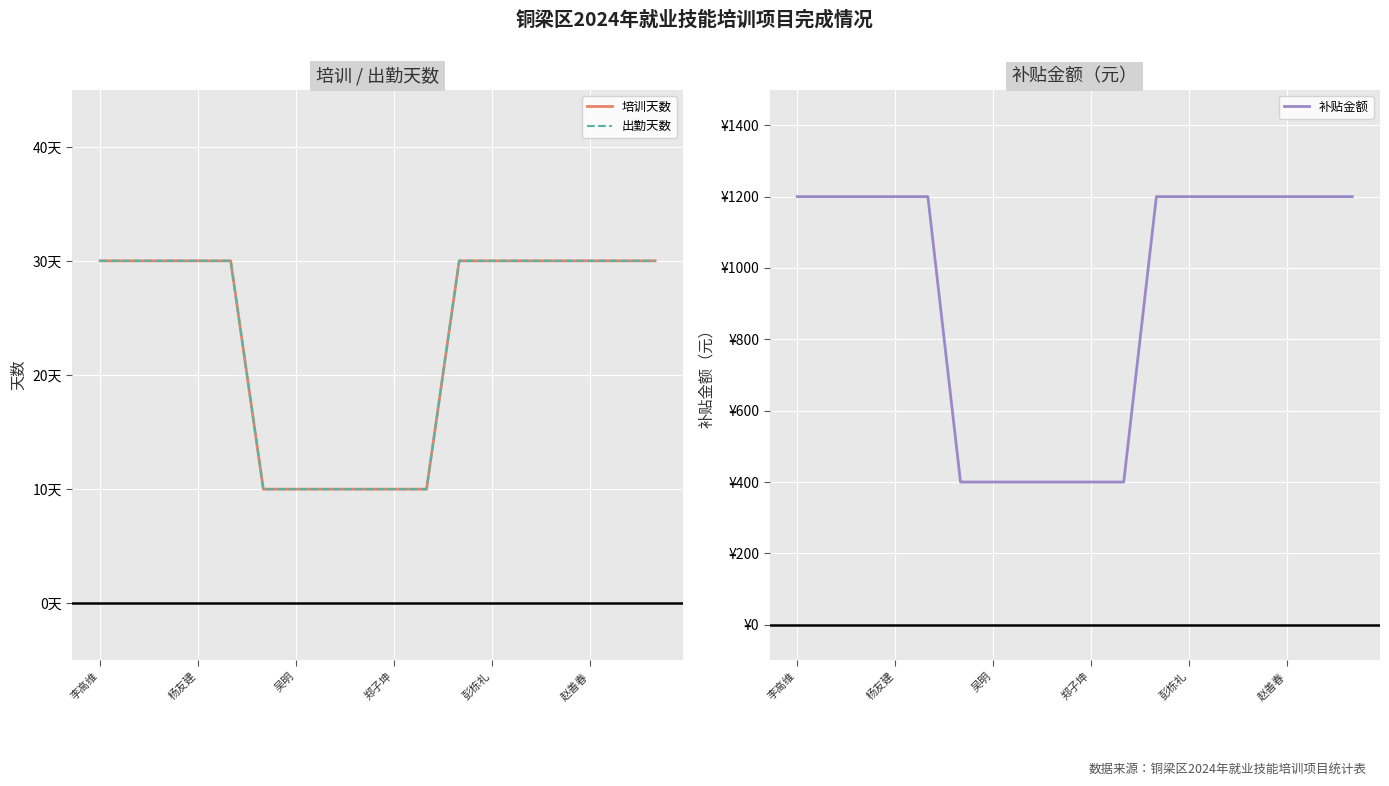

At which label does 出勤天数 reach its peak?

李高维